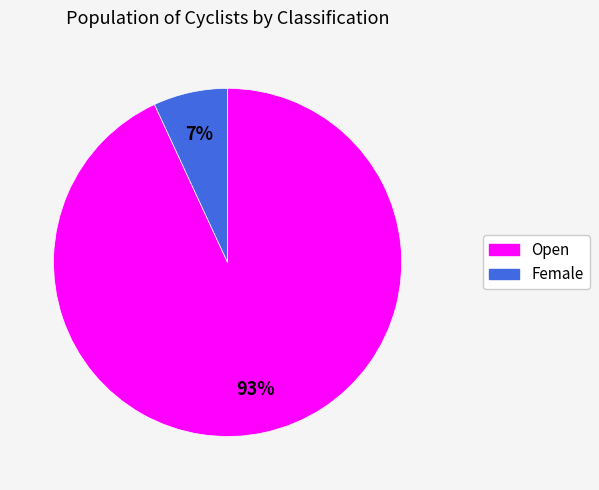

To the nearest percent, what is the difference between the largest and smallest slice percentages?

86%